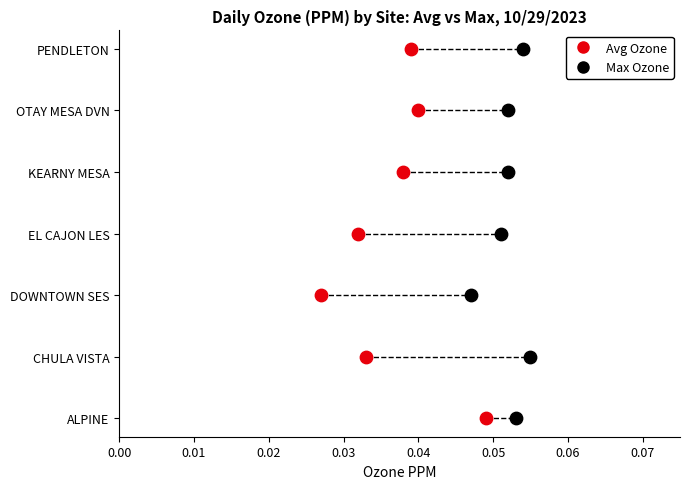

What are all the series names shown in the legend?

Avg Ozone, Max Ozone